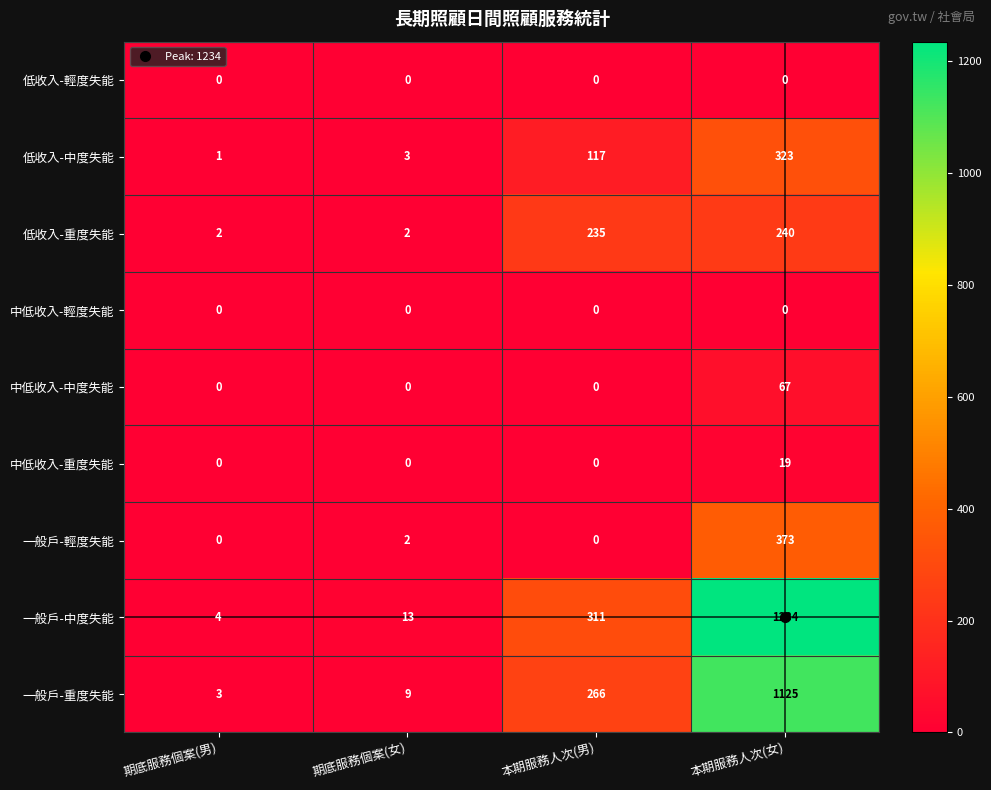

What is the difference between the 一般戶-重度失能 values at 本期服務人次(男) and 本期服務人次(女)?

859